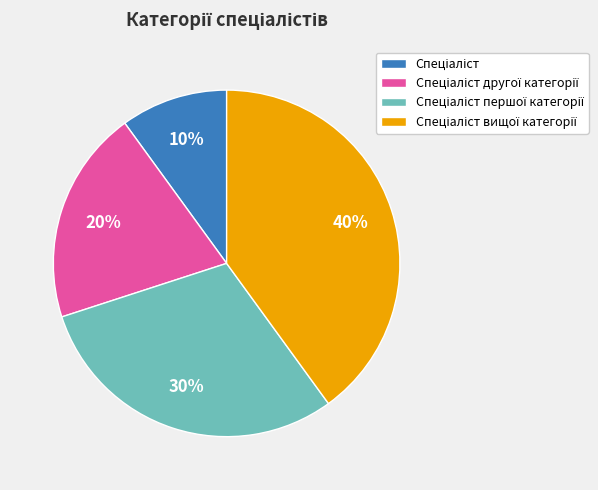

Count the number of slices in the pie.

4